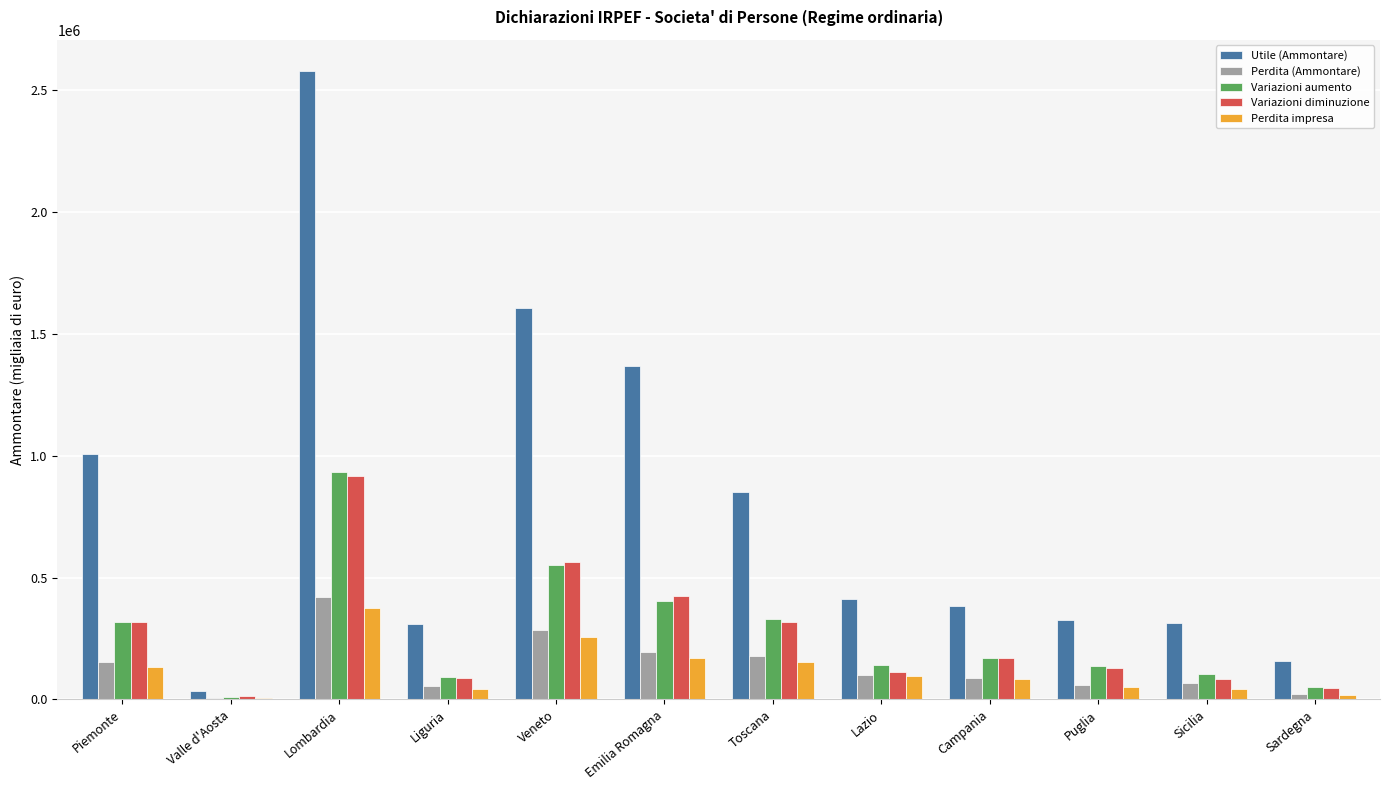

What are all the series names shown in the legend?

Utile (Ammontare), Perdita (Ammontare), Variazioni aumento, Variazioni diminuzione, Perdita impresa